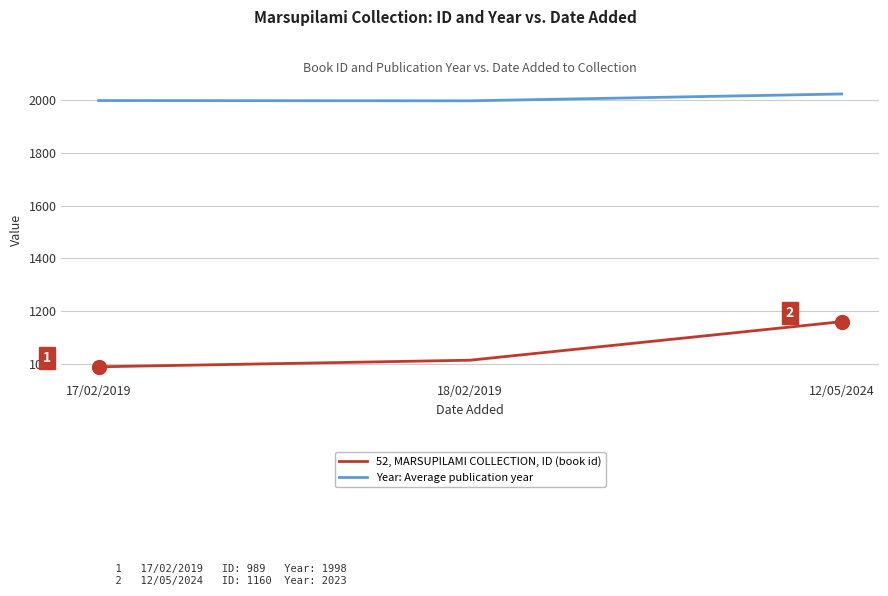

How many series are shown in this chart?

2